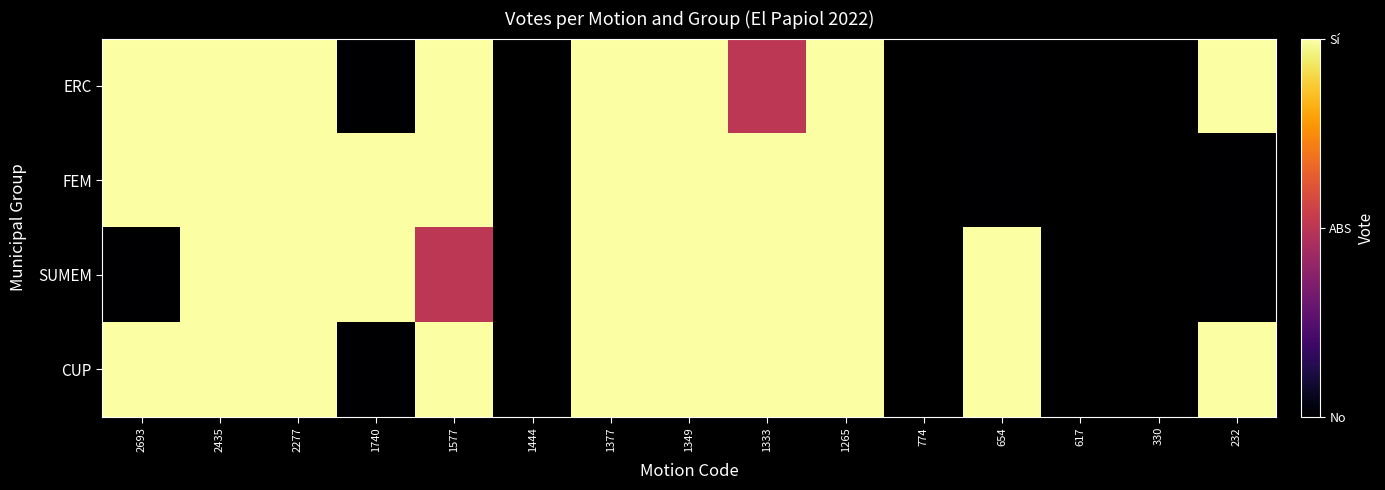

At which category is the sum across all series the highest?

2435